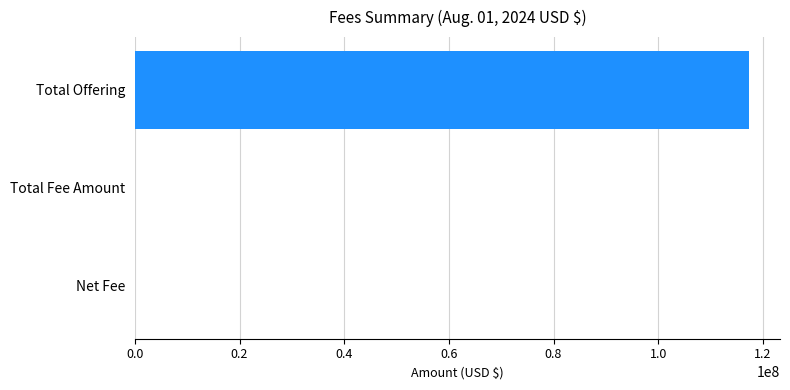

Reading top to bottom, list all the values displayed in this chart.

Total Offering=117400000.0	Total Fee Amount=17328.2	Net Fee=17328.2